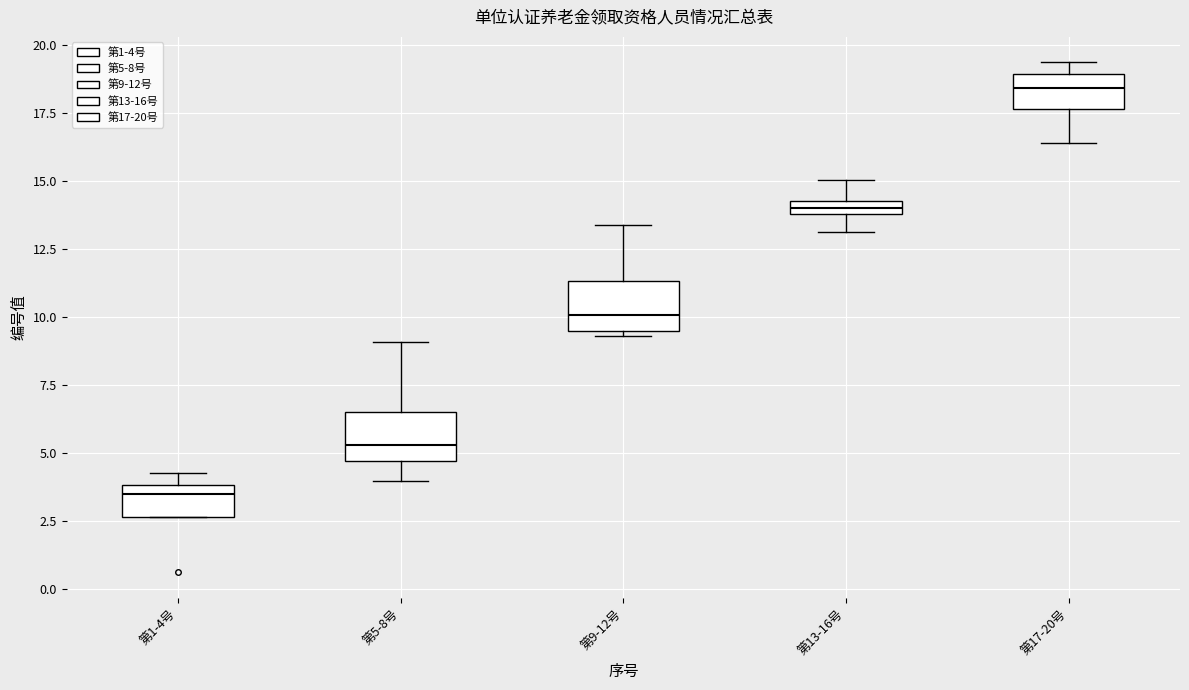

Where is the upper edge of the box for 第5-8号 on the y-axis? The values are not printed on the chart, so give them approximately, as read against the axis.

6.5